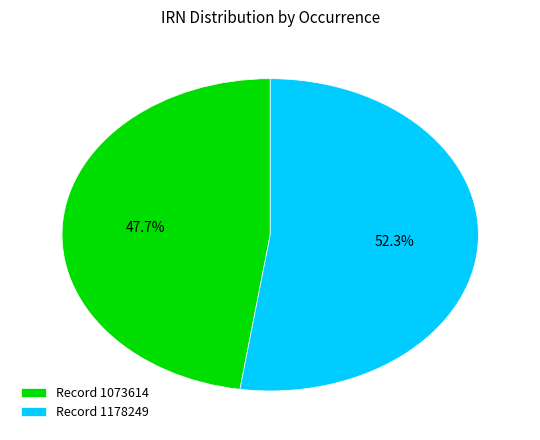

Does any single category account for the majority?

Yes